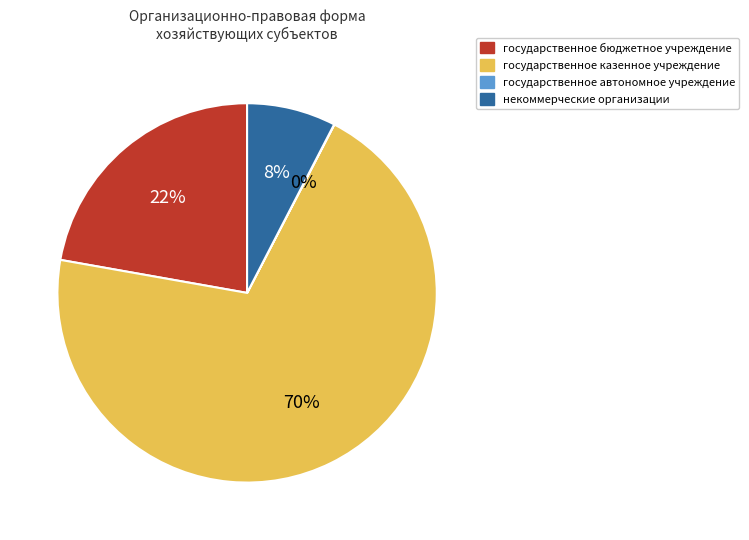

To the nearest percent, what is the average slice percentage?

25%